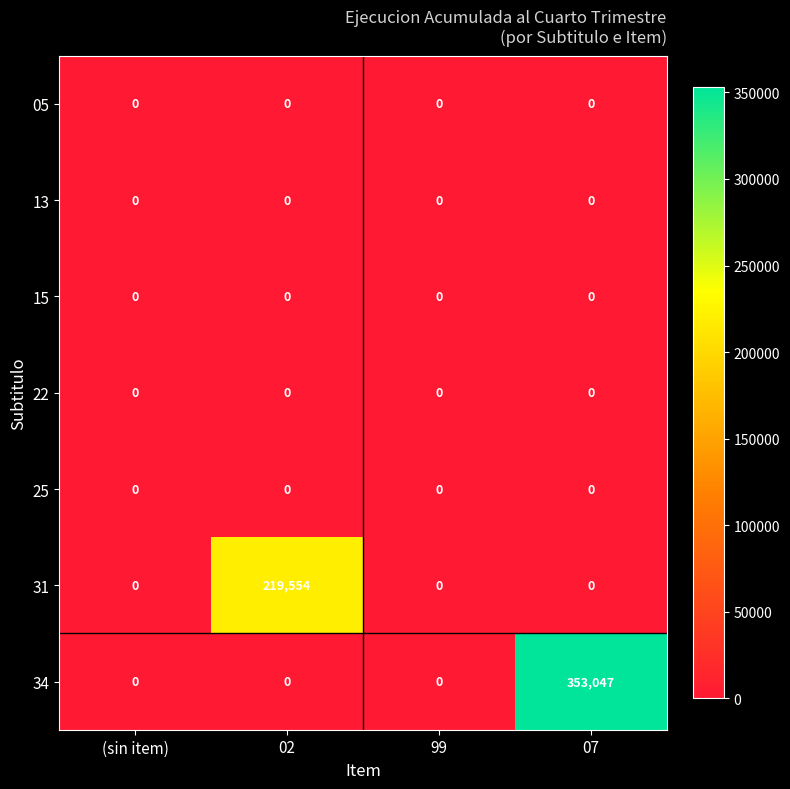

How many 31 values are between 0 and 219554?

4